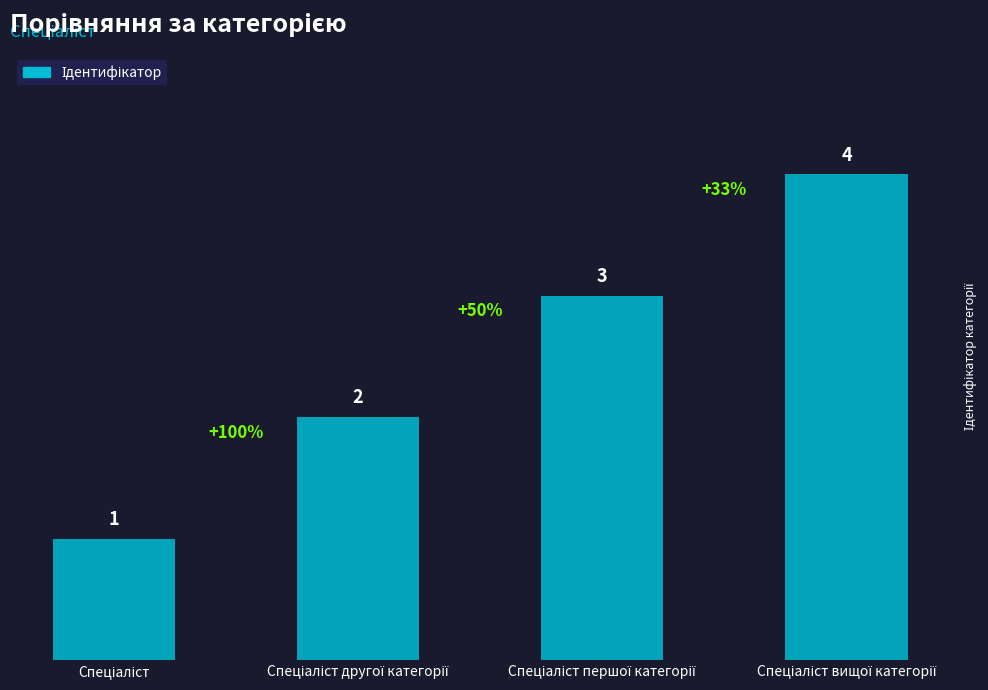

What is the difference between the maximum and minimum values?

3